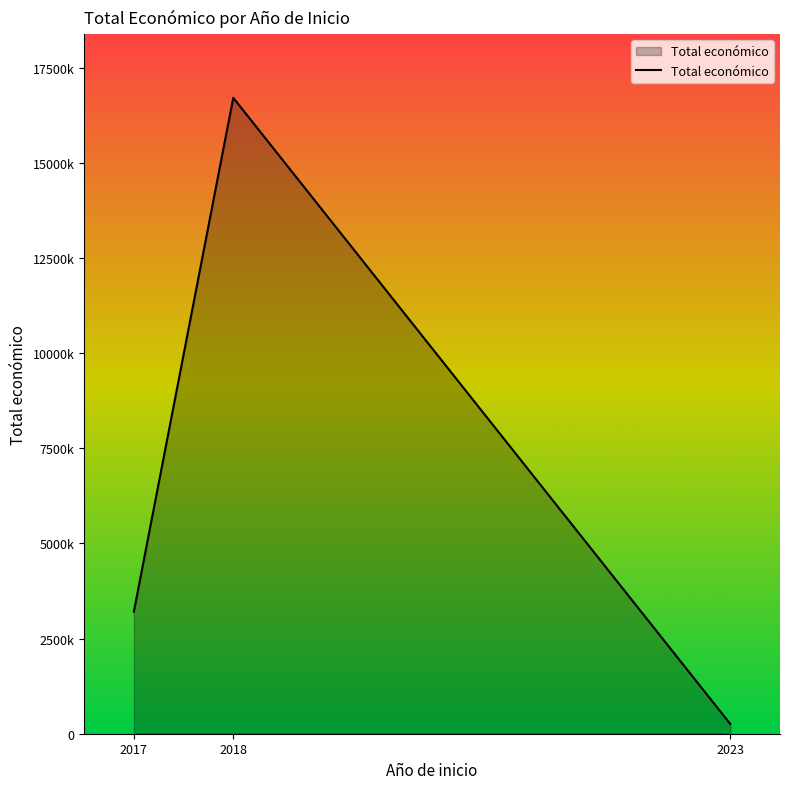

Is it true that the value at 2023 is 143617?

False